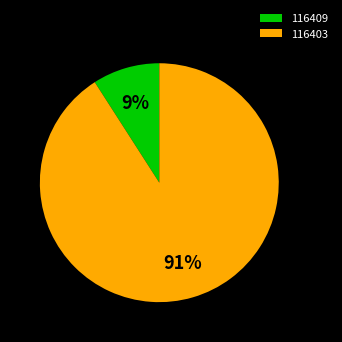

To the nearest percent, what is the difference between the 116403 and 116409 slice percentages?

82%